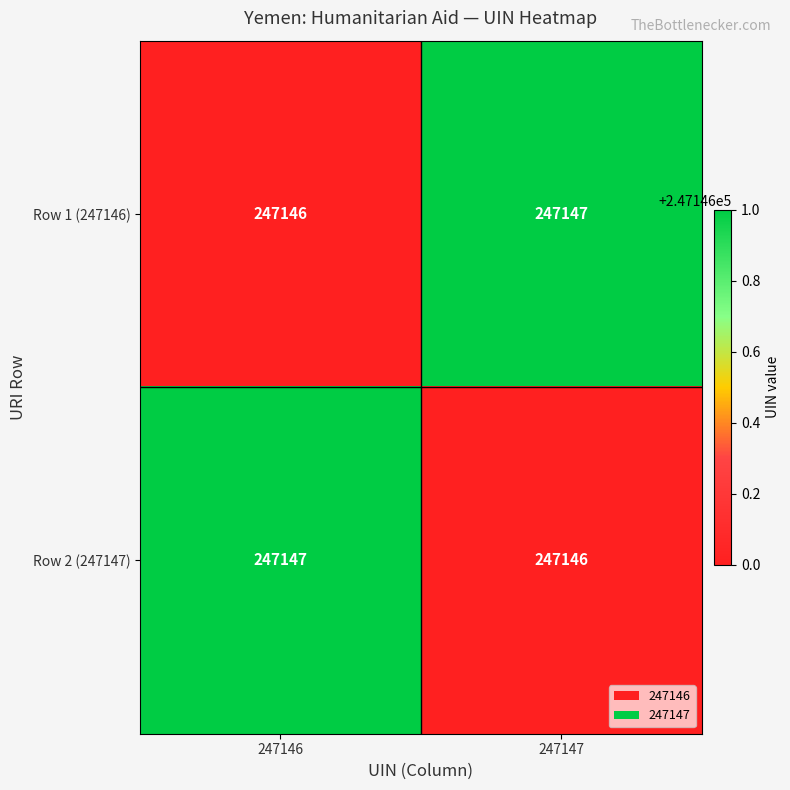

Reading left to right, extract all data points from this chart.

Row 1 (247146): 247146=247146	247147=247147
Row 2 (247147): 247146=247147	247147=247146